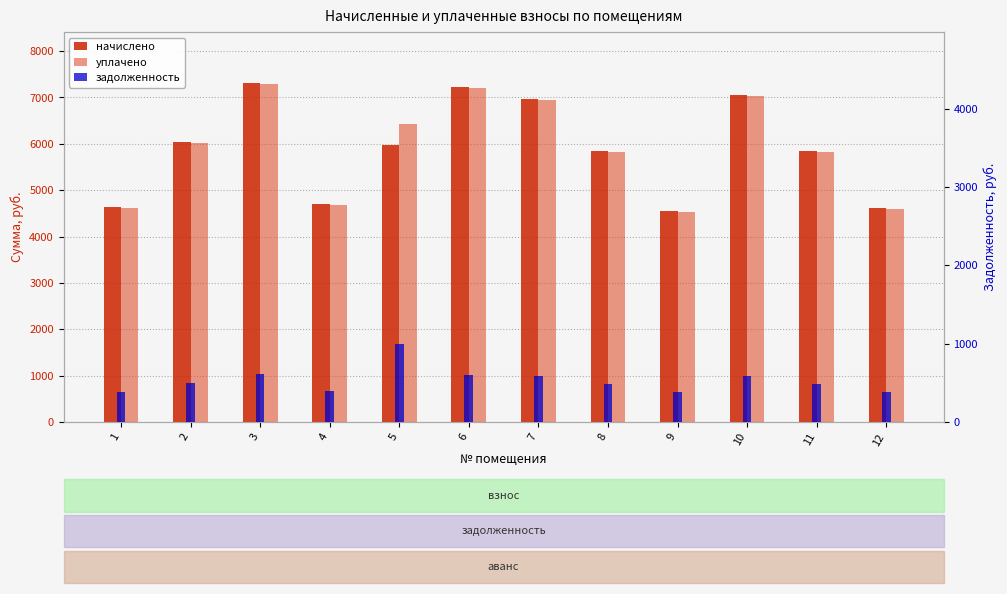

Reading left to right, list all the values displayed in this chart.

начислено: 1=4629.4	2=6045.2	3=7313.3	4=4703.2	5=5971.3	6=7214.9	7=6968.6	8=5848.2	9=4543.1	10=7054.8	11=5848.2	12=4604.6
уплачено: 1=4614.7	2=6026.1	3=7290.1	4=4688.3	5=6431.1	6=7192.0	7=6946.6	8=5829.7	9=4528.7	10=7032.4	11=5829.7	12=4589.2
задолженность: 1=385.8	2=503.8	3=609.4	4=391.9	5=995.2	6=601.2	7=580.7	8=487.4	9=378.6	10=587.9	11=487.4	12=383.4